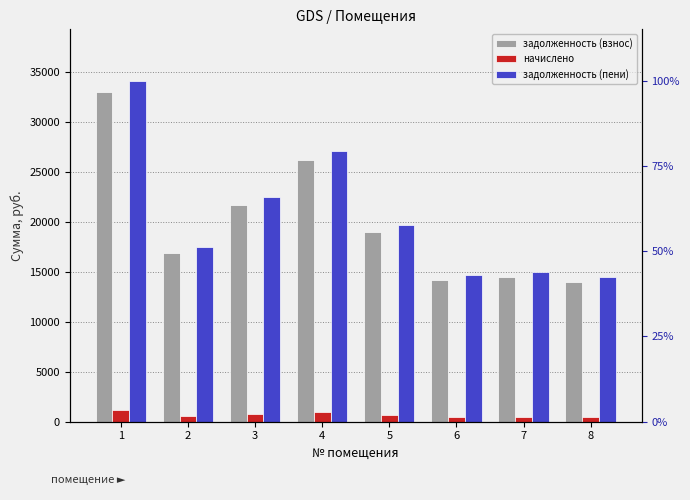

How many groups of bars are there?

8